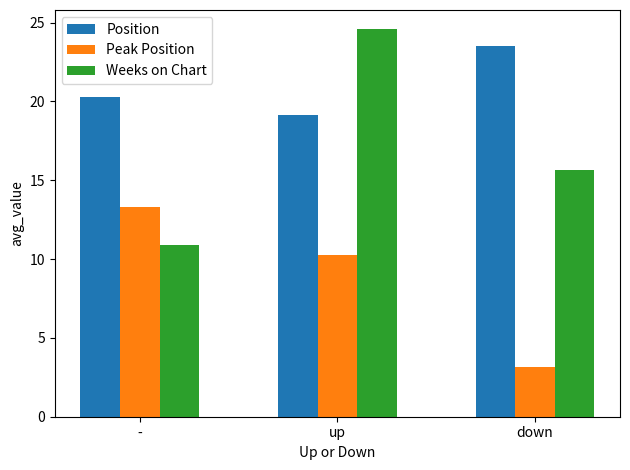

Reading left to right, what are all the values shown in this chart?

Position: -=20.3	up=19.1	down=23.5
Peak Position: -=13.3	up=10.3	down=3.1
Weeks on Chart: -=10.9	up=24.6	down=15.6